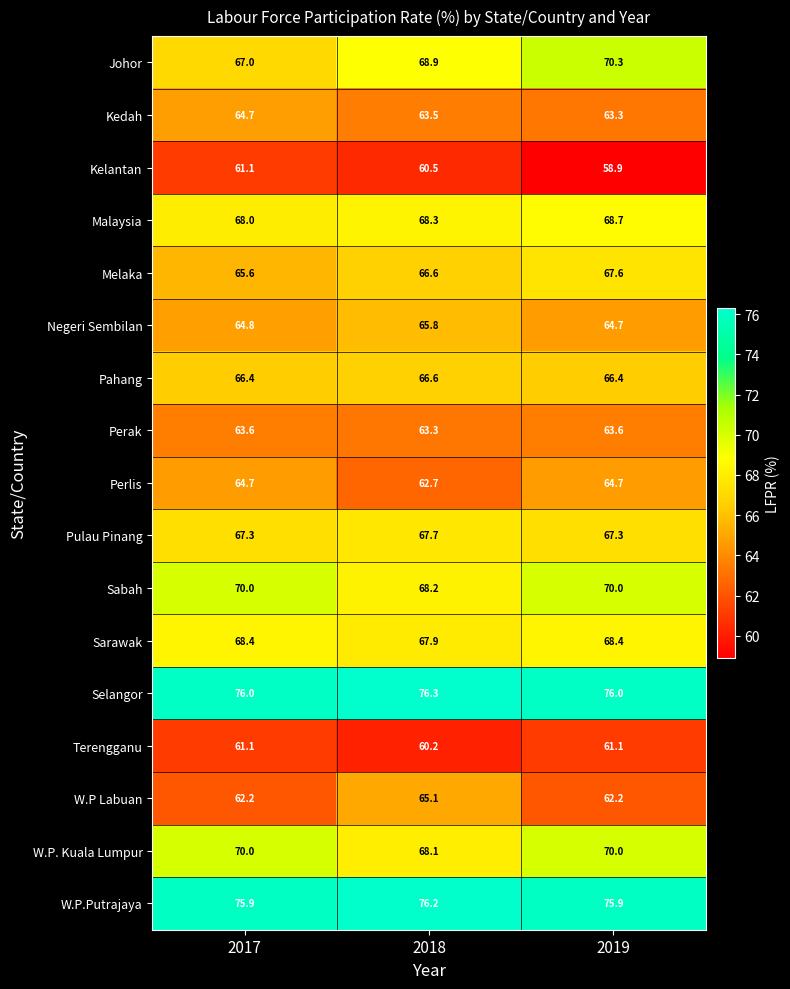

Between 2017 and 2018, which series saw the biggest shift?

W.P Labuan